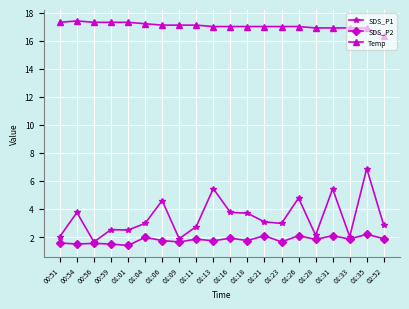

True or false: Temp has a value of 5.8 at 01:35.

False